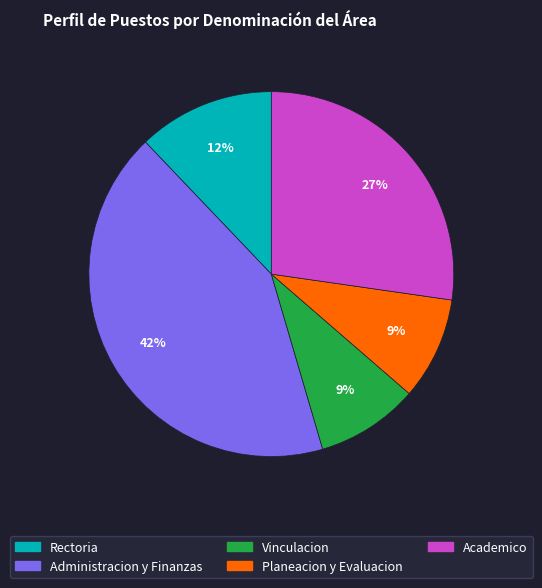

To the nearest percent, what is the average slice percentage?

20%